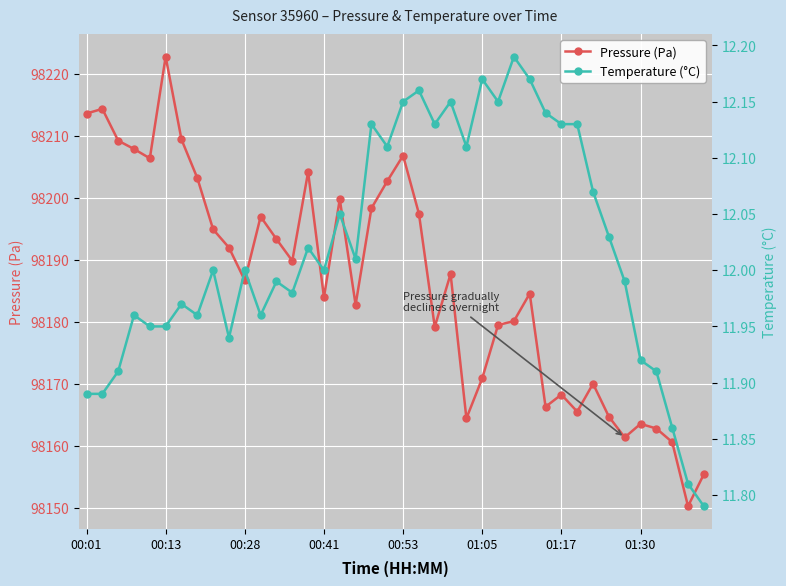

Which has a higher value, 28 or 32?

28